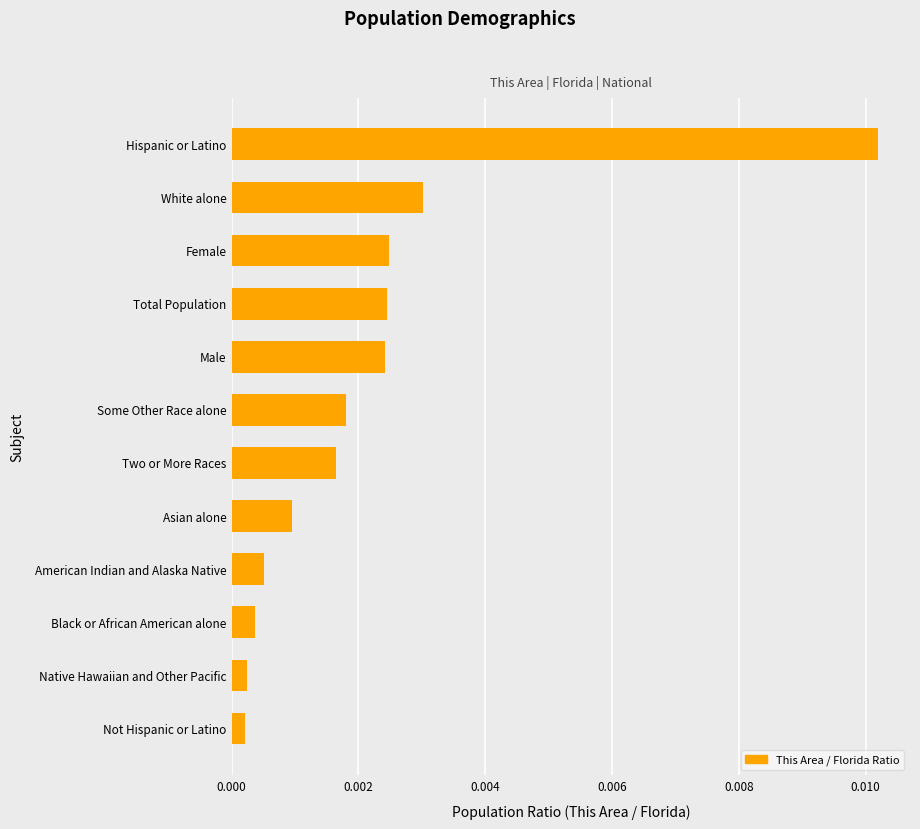

Which label corresponds to the largest value in the chart?

Hispanic or Latino